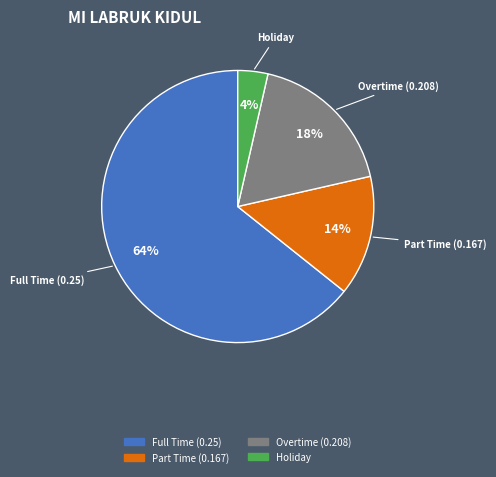

Is there a majority slice in this chart?

Yes